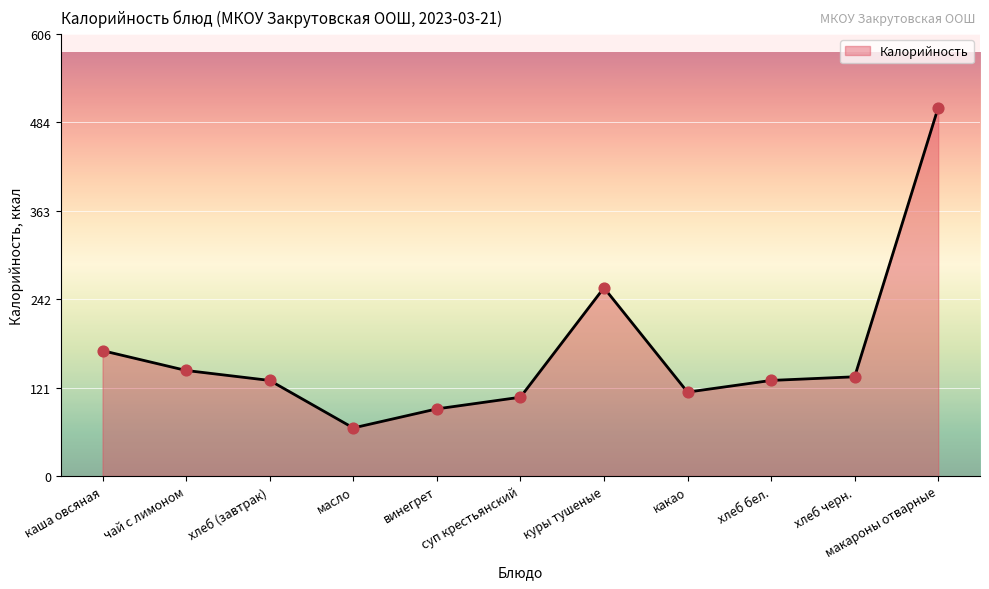

What is the change in value from винегрет to суп крестьянский?

+16.0